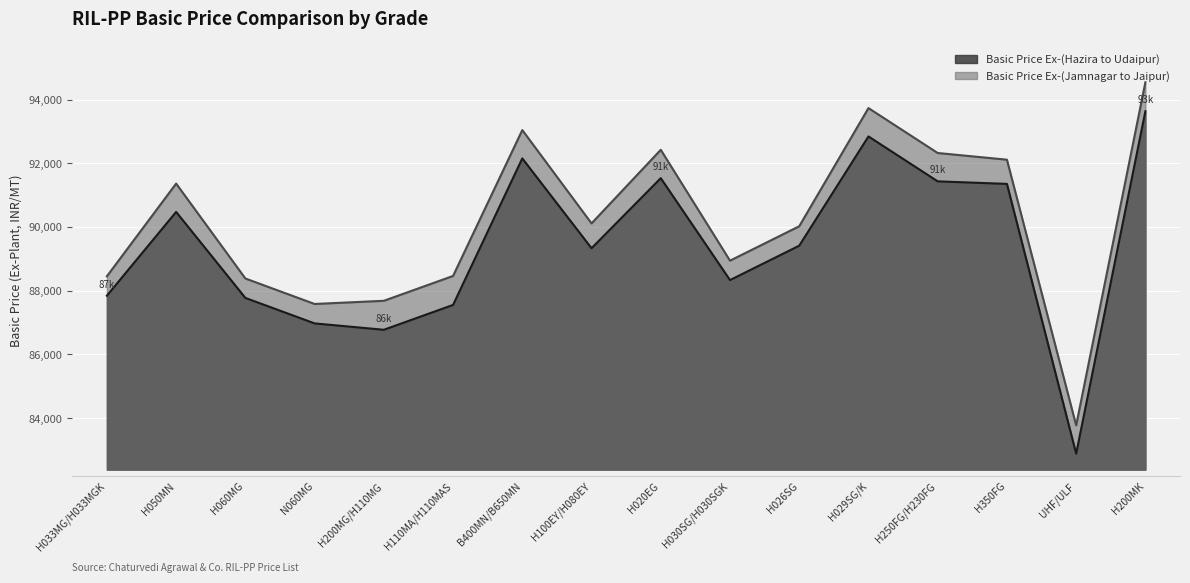

Between H020EG and H060MG, which is larger?

H020EG